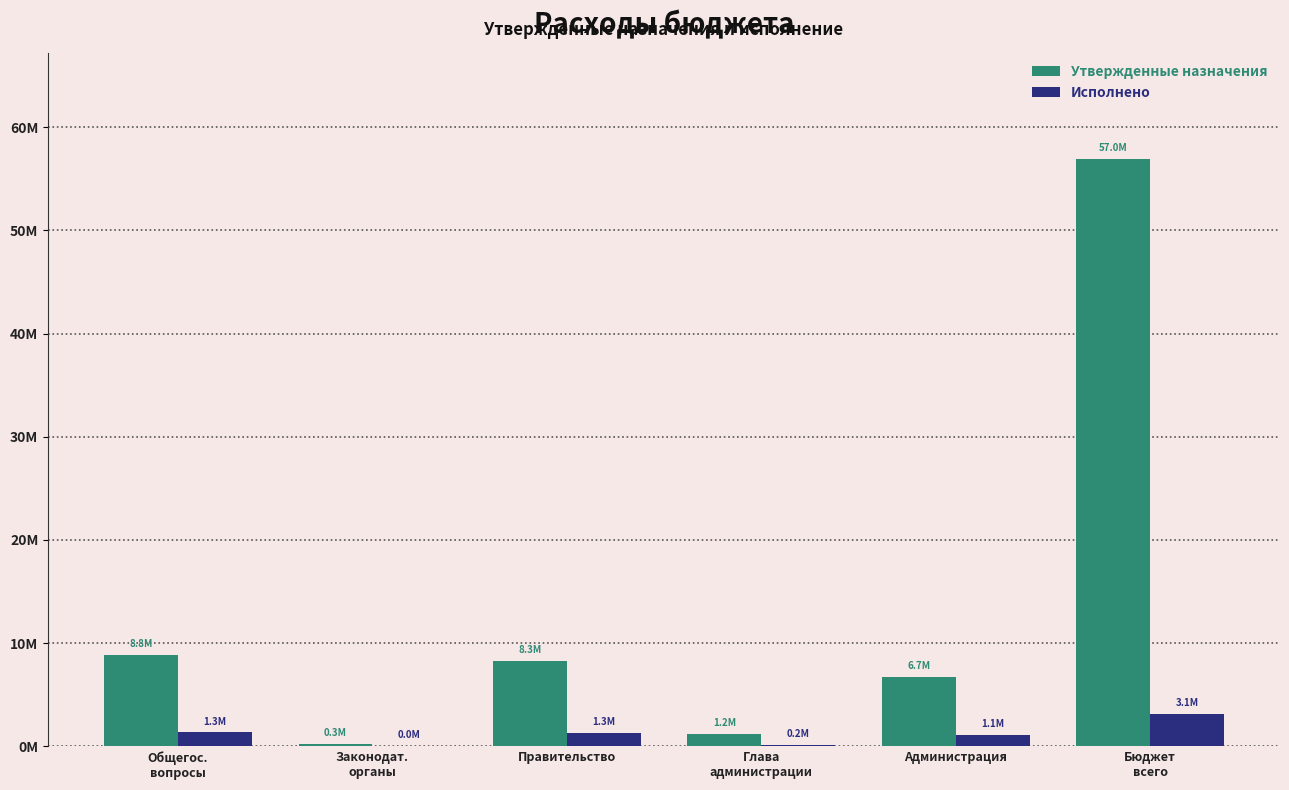

Reading left to right, list all the values displayed in this chart.

Утвержденные назначения: Общегос.
вопросы=8819299.5	Законодат.
органы=266339.8	Правительство=8264068.7	Глава
администрации=1171822.4	Администрация=6701857.4	Бюджет
всего=56959889.4
Исполнено: Общегос.
вопросы=1349677.6	Законодат.
органы=23102.5	Правительство=1326575.1	Глава
администрации=180022.9	Администрация=1146552.2	Бюджет
всего=3123548.5